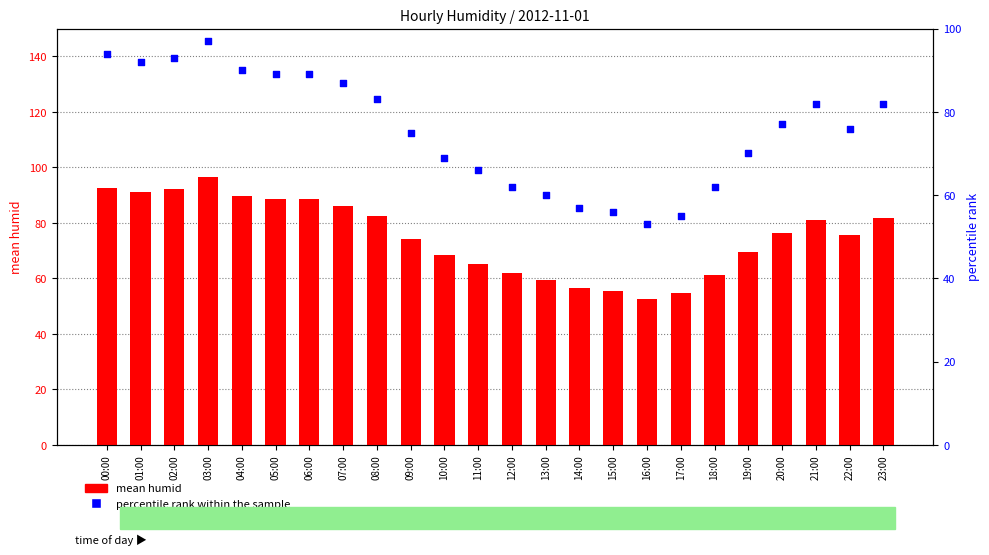

What is the total value across all series at 03:00?

193.4